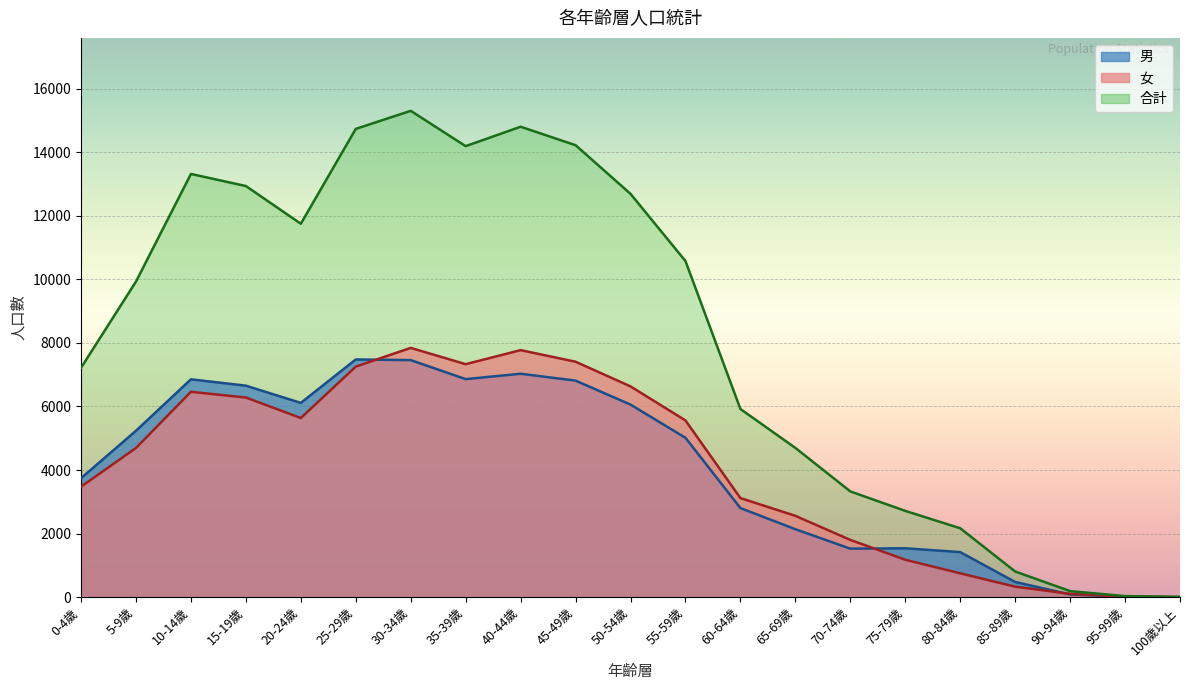

What is the difference between the highest and lowest values at 0-4歲?

3742